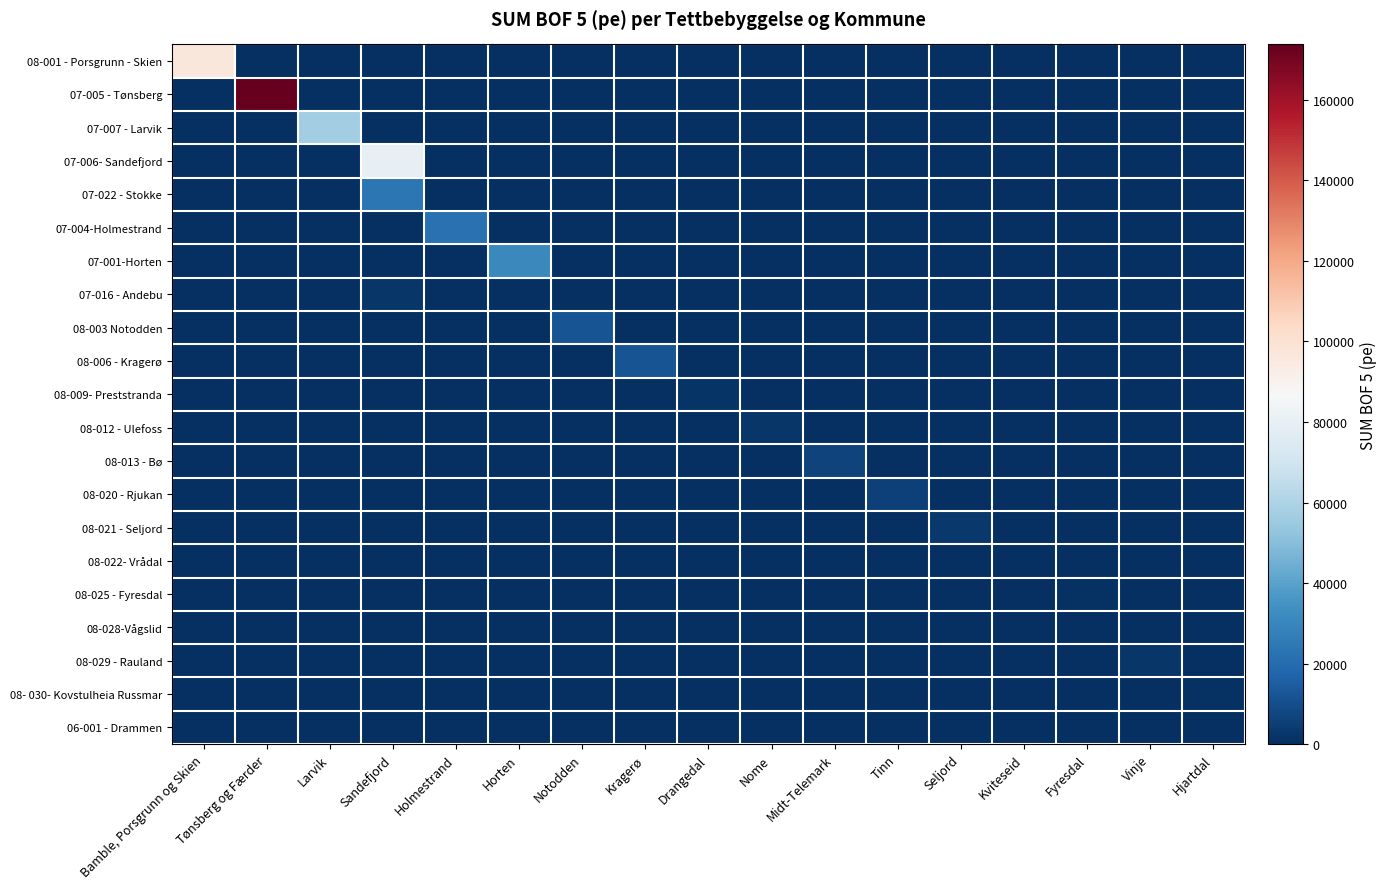

At which category is the sum across all series the highest?

Tønsberg og Færder